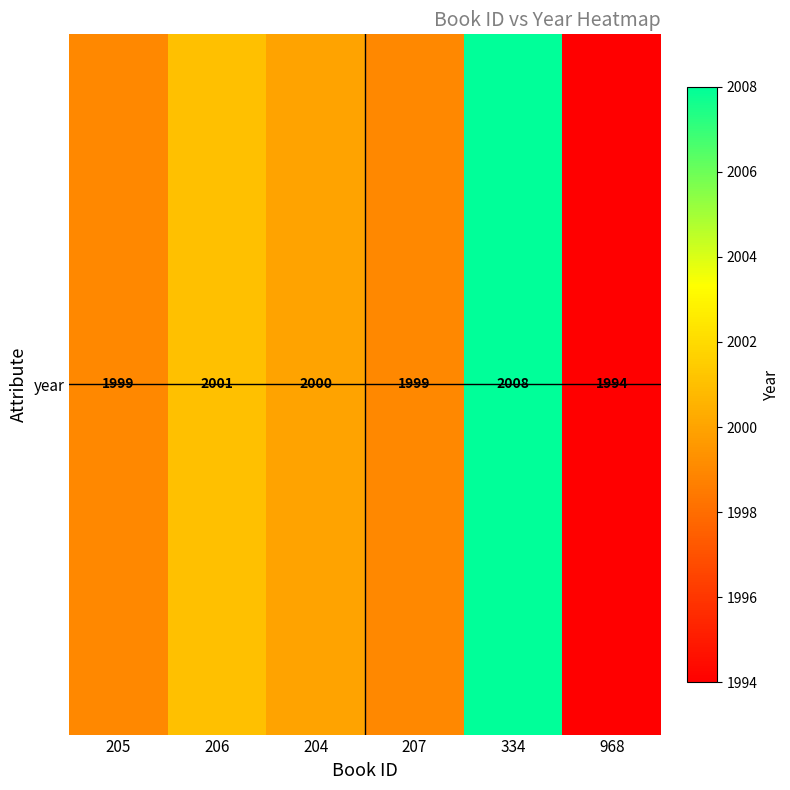

What is the sum of the values at 968 and 206?

3995